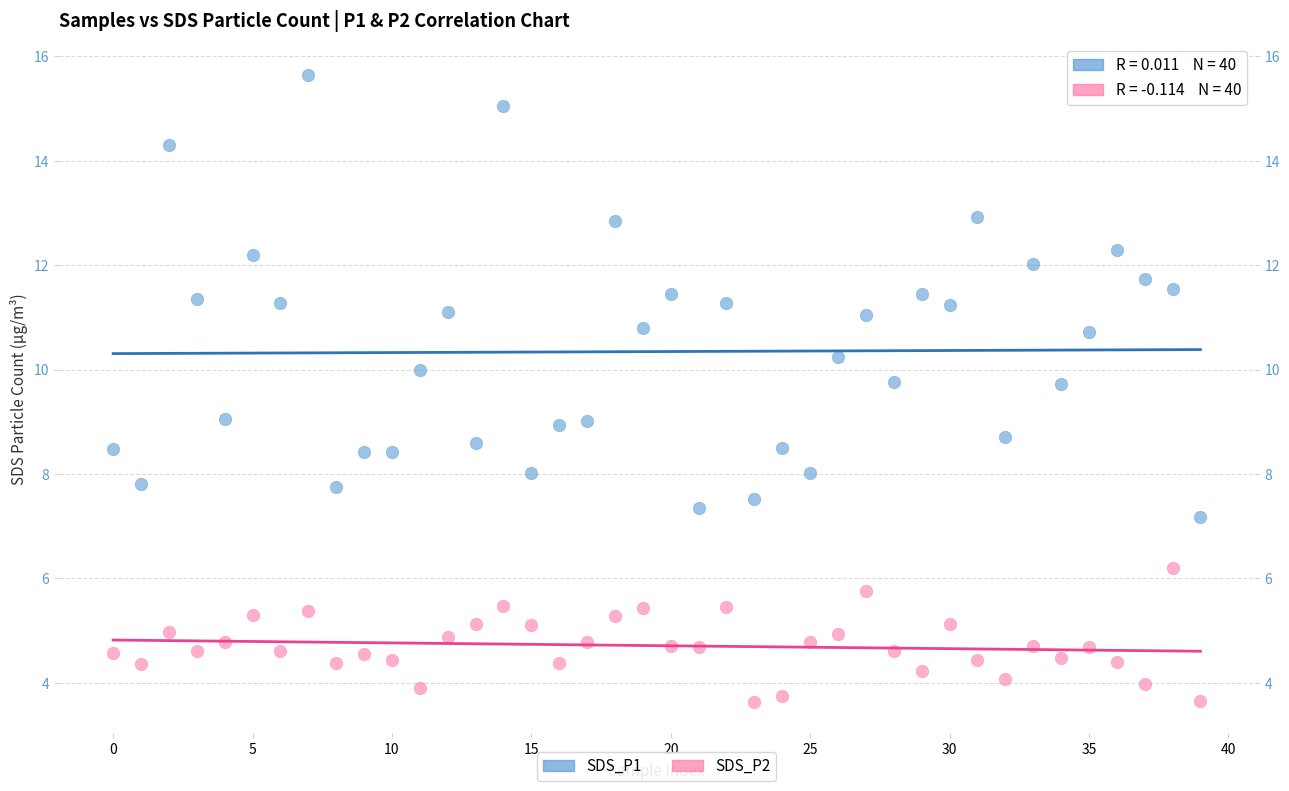

Across all data points, what is the range of Y values (max minus min)?

12.0